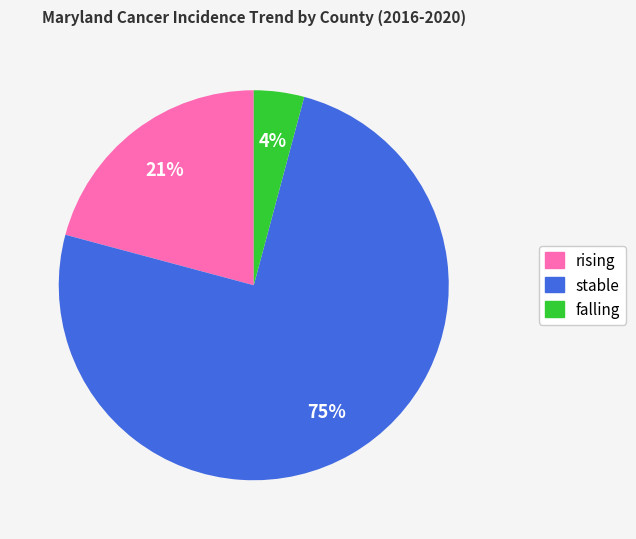

What is the majority slice?

stable